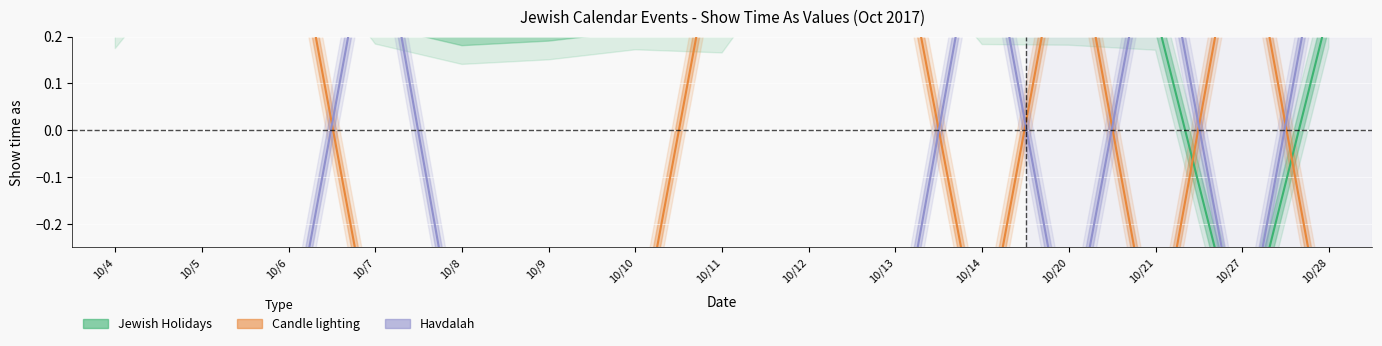

What is the average value of the Jewish Holidays series?

0.3